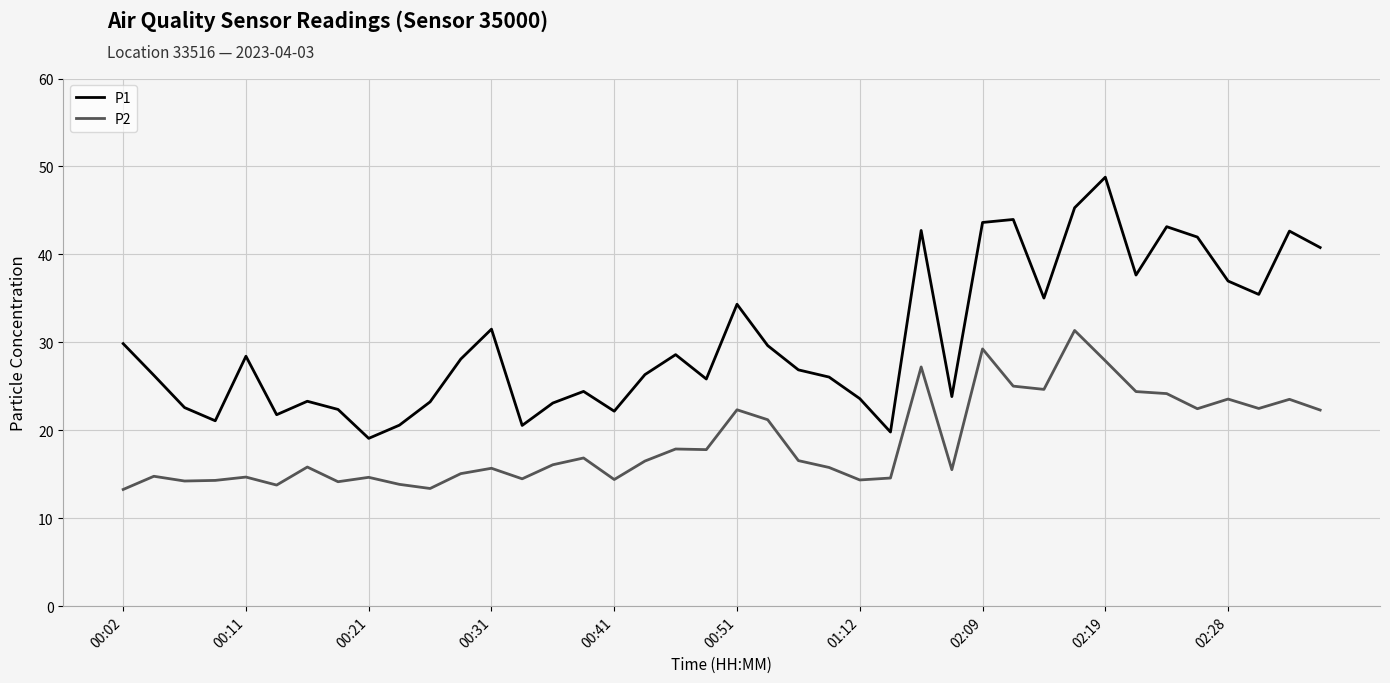

True or false: P1 and P2 intersect in this chart.

False